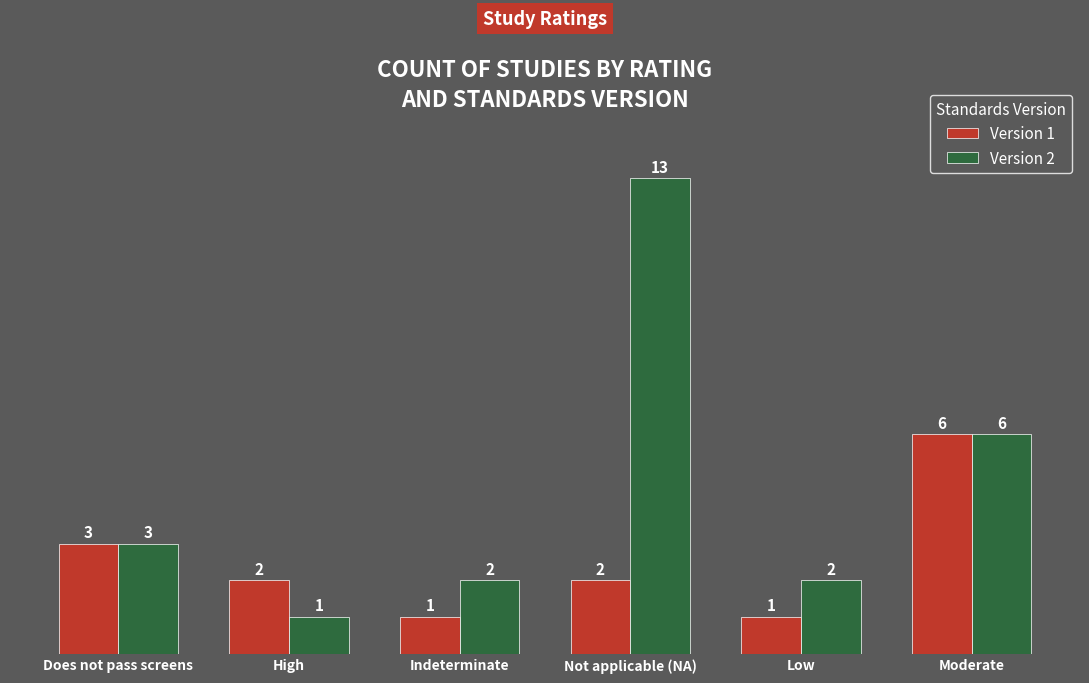

Reading left to right, list all the values displayed in this chart.

Version 1: Does not pass screens=3	High=2	Indeterminate=1	Not applicable (NA)=2	Low=1	Moderate=6
Version 2: Does not pass screens=3	High=1	Indeterminate=2	Not applicable (NA)=13	Low=2	Moderate=6